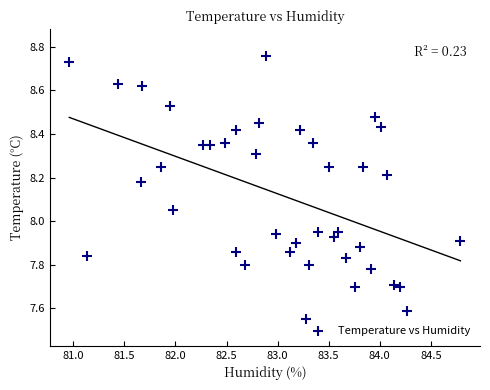

What is the range of Y values (max minus min)?

1.2